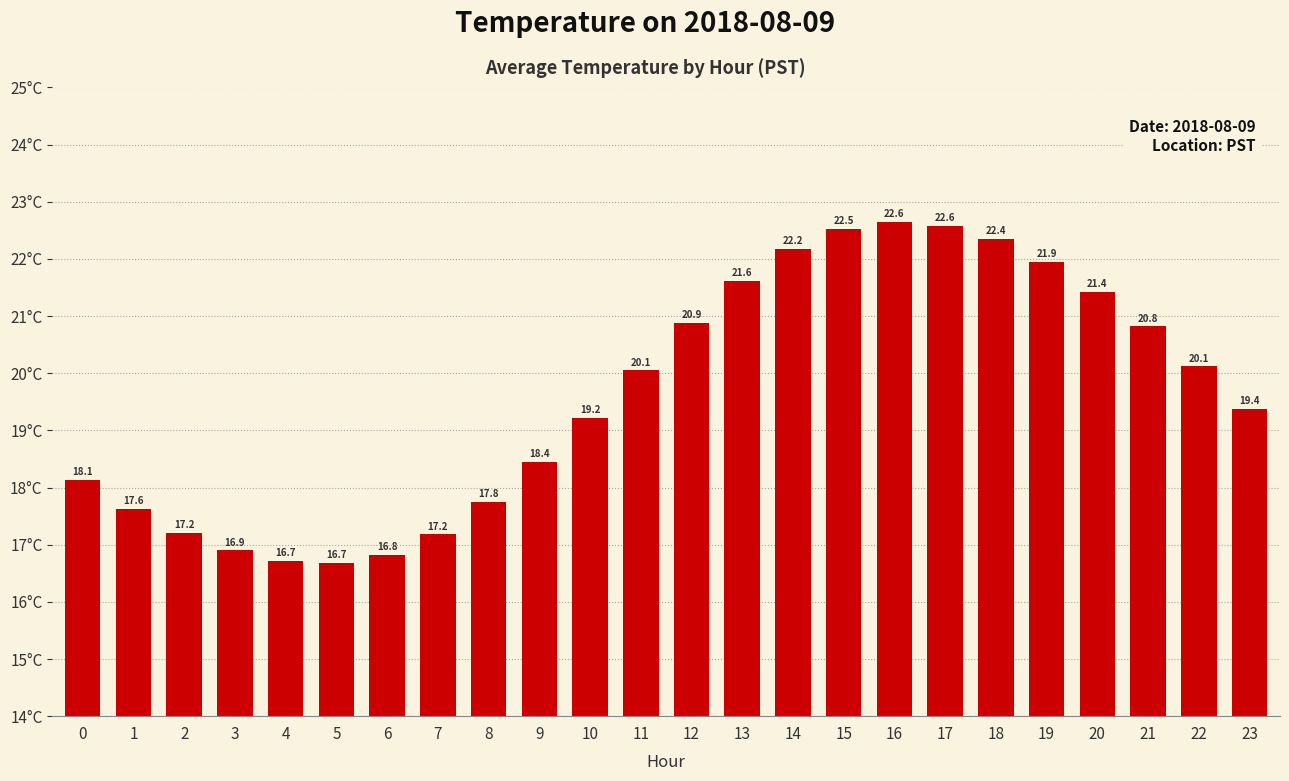

Which category has the highest value across all series?

16